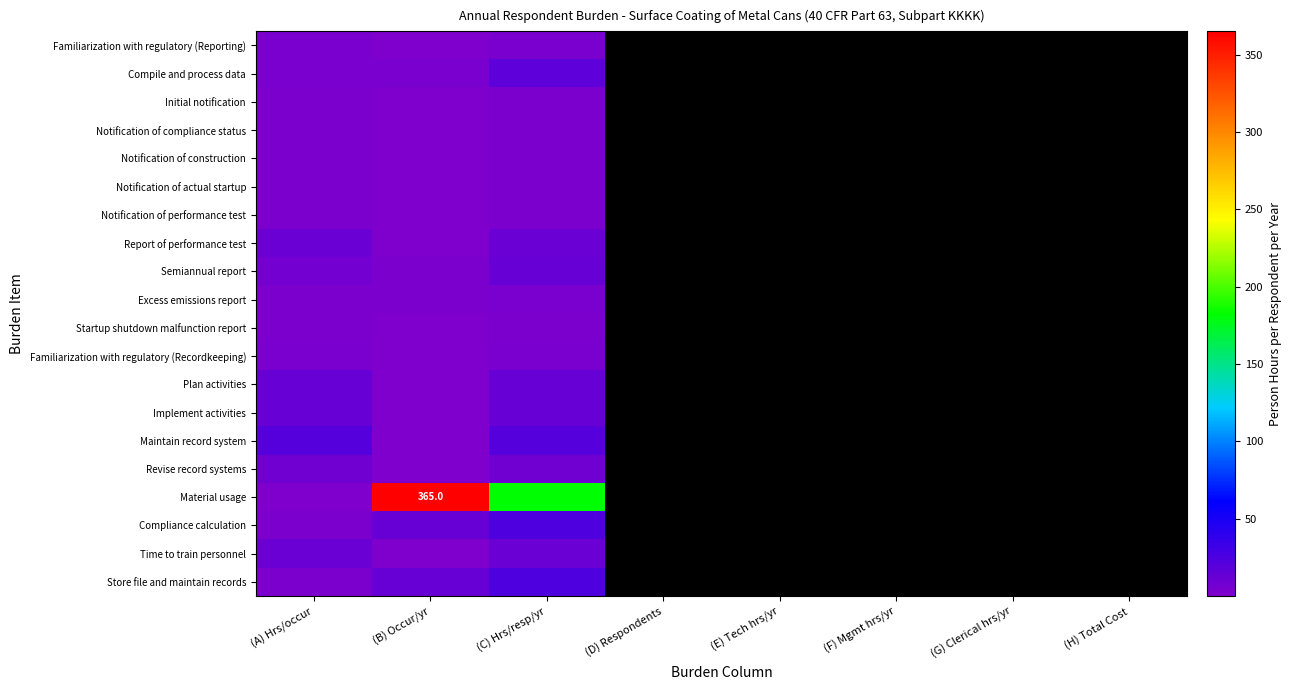

True or false: Startup shutdown malfunction report has a value of 0.4 at (B) Occur/yr.

False